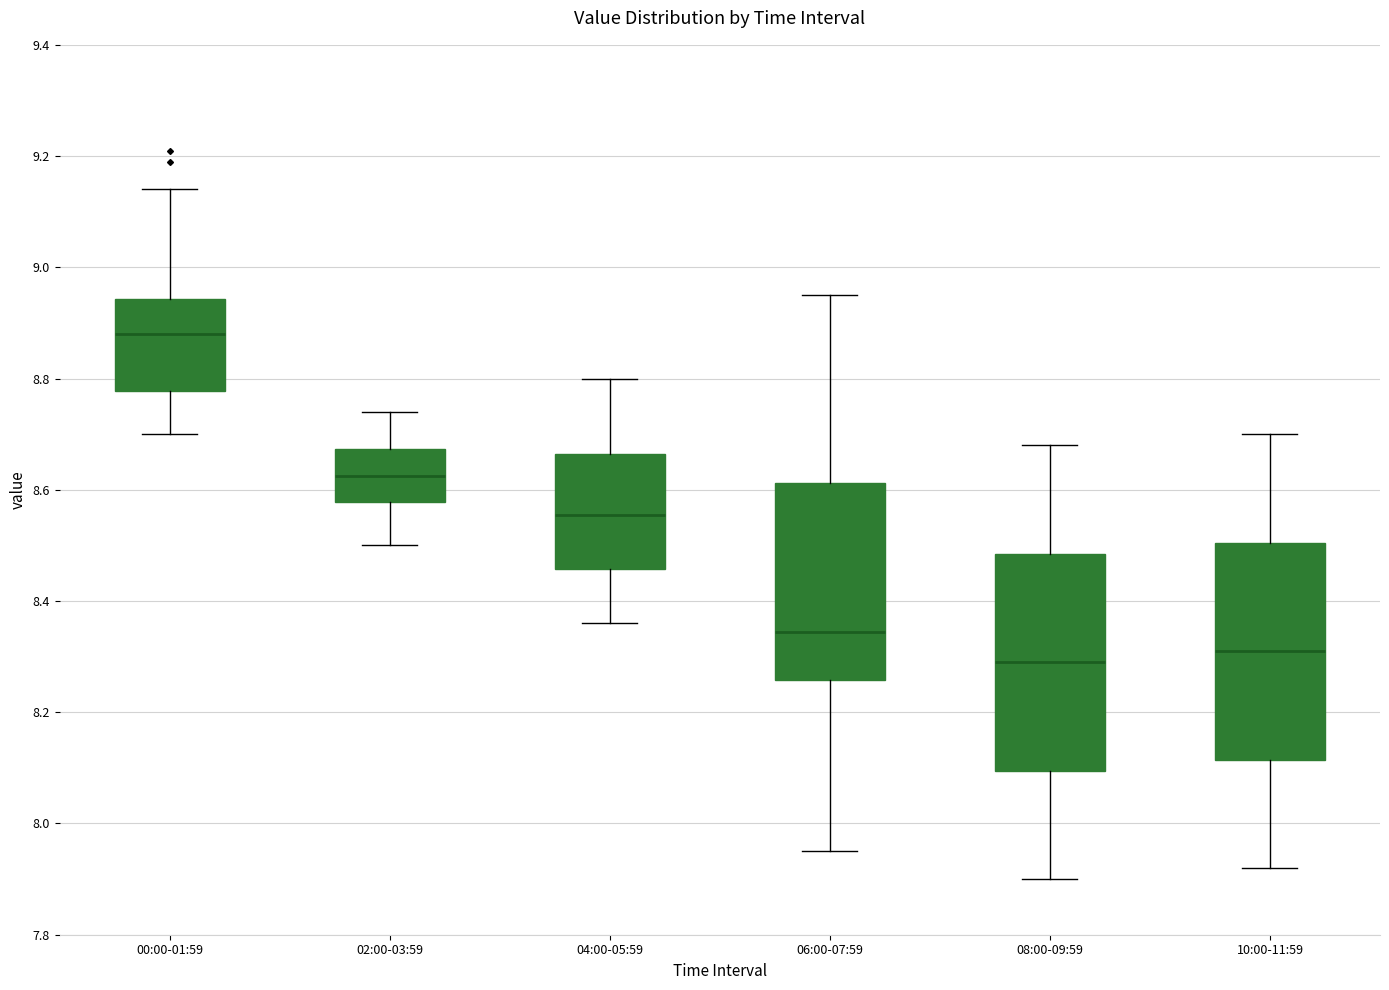

Which box's median line is the highest?

00:00-01:59